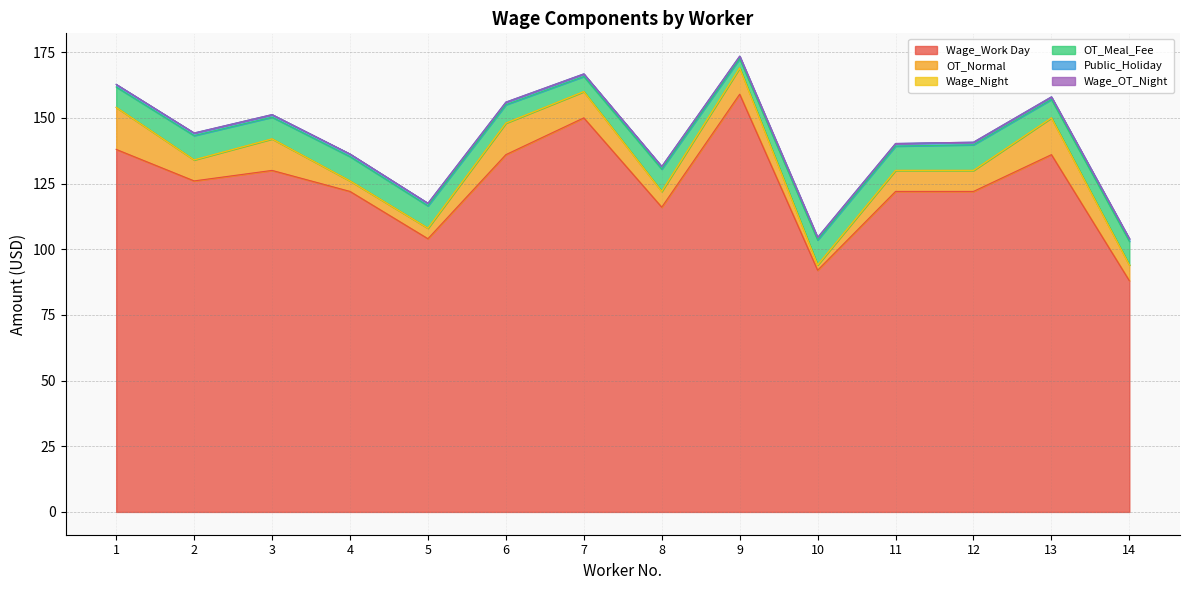

What is the greatest value displayed?

159.0